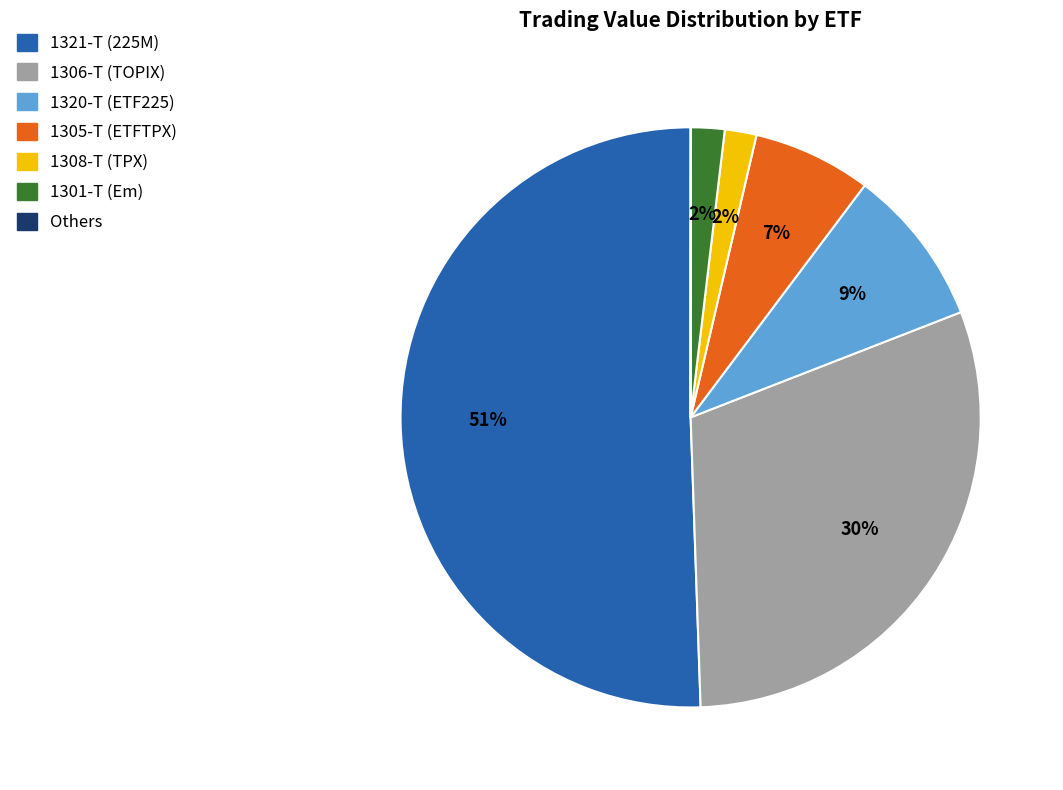

To the nearest percent, what is the average slice percentage?

14%